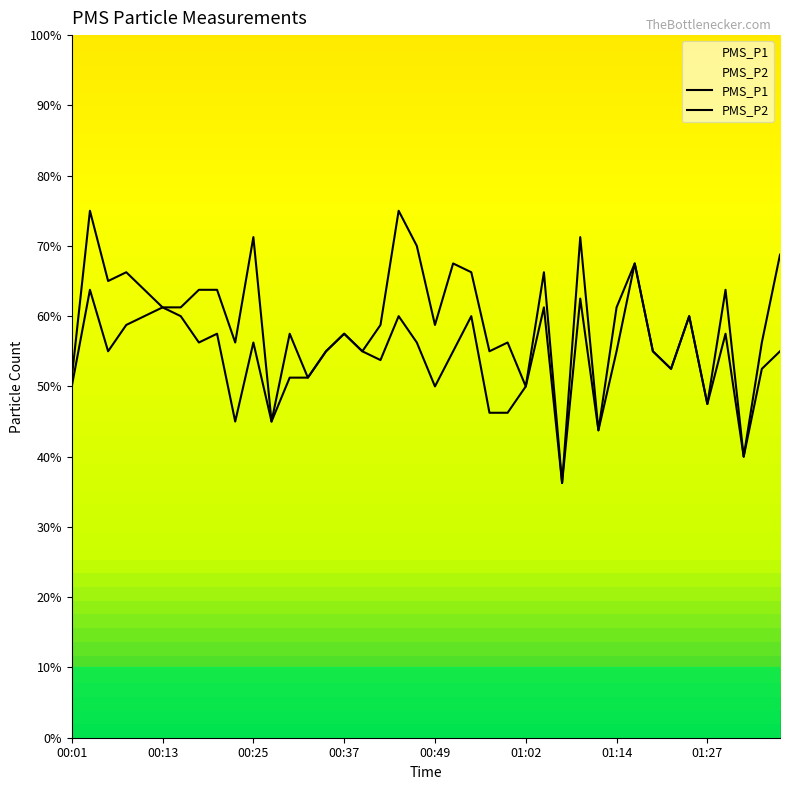

Which series changed the most between 00:40 and 01:14?

PMS_P1